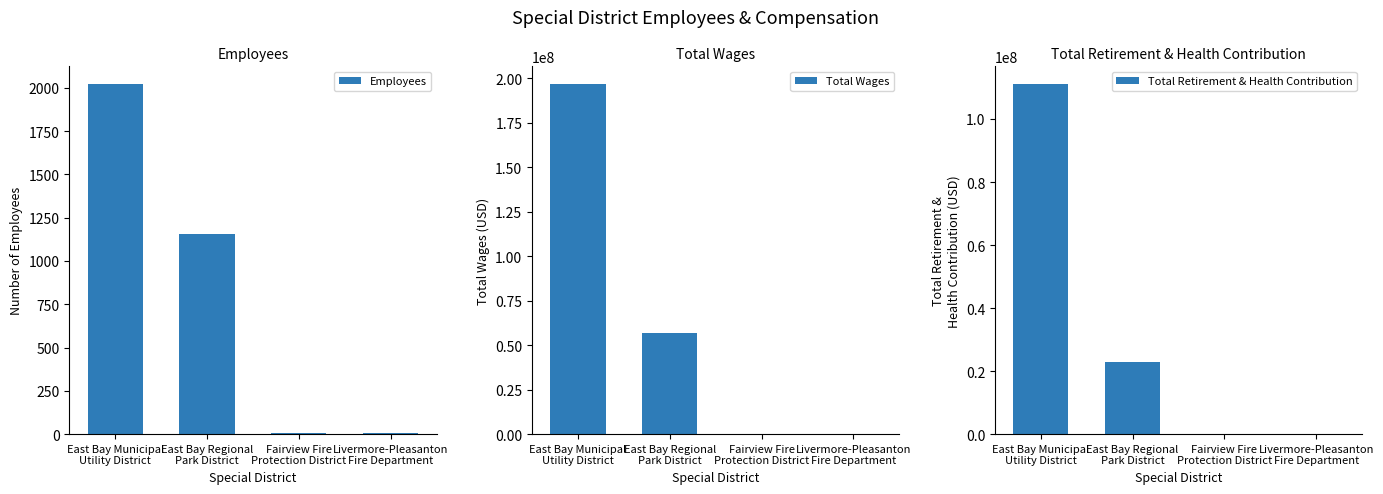

Reading right to left, transcribe all the data shown in this chart.

Employees: Livermore-Pleasanton
Fire Department=4	Fairview Fire
Protection District=5	East Bay Regional
Park District=1156	East Bay Municipal
Utility District=2023
Total Wages: Livermore-Pleasanton
Fire Department=0	Fairview Fire
Protection District=0	East Bay Regional
Park District=56778601	East Bay Municipal
Utility District=196718165
Total Retirement & Health Contribution: Livermore-Pleasanton
Fire Department=0	Fairview Fire
Protection District=0	East Bay Regional
Park District=22838354	East Bay Municipal
Utility District=111147829